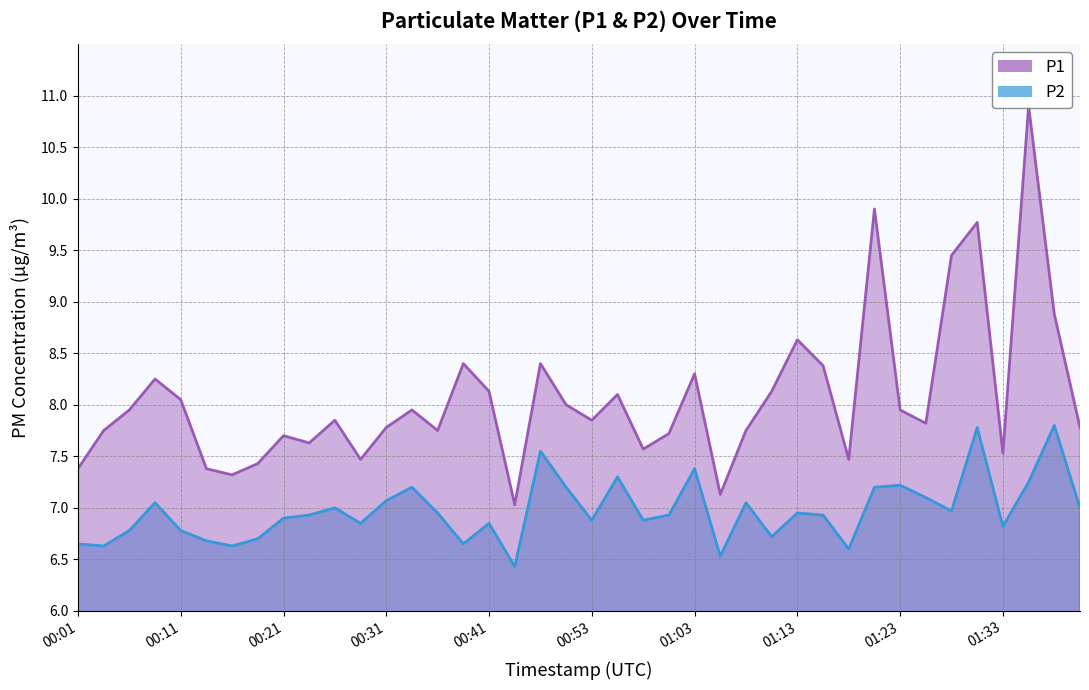

Between 01:28 and 00:41, which is larger?

01:28